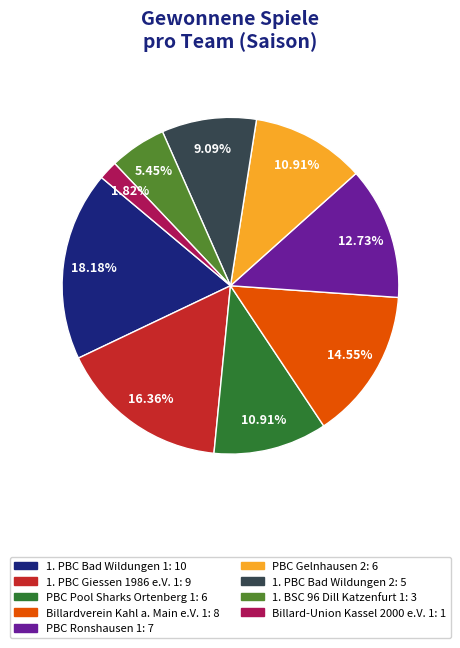

What percentage is NOT represented by 1. PBC Giessen 1986 e.V. 1?

83.6%